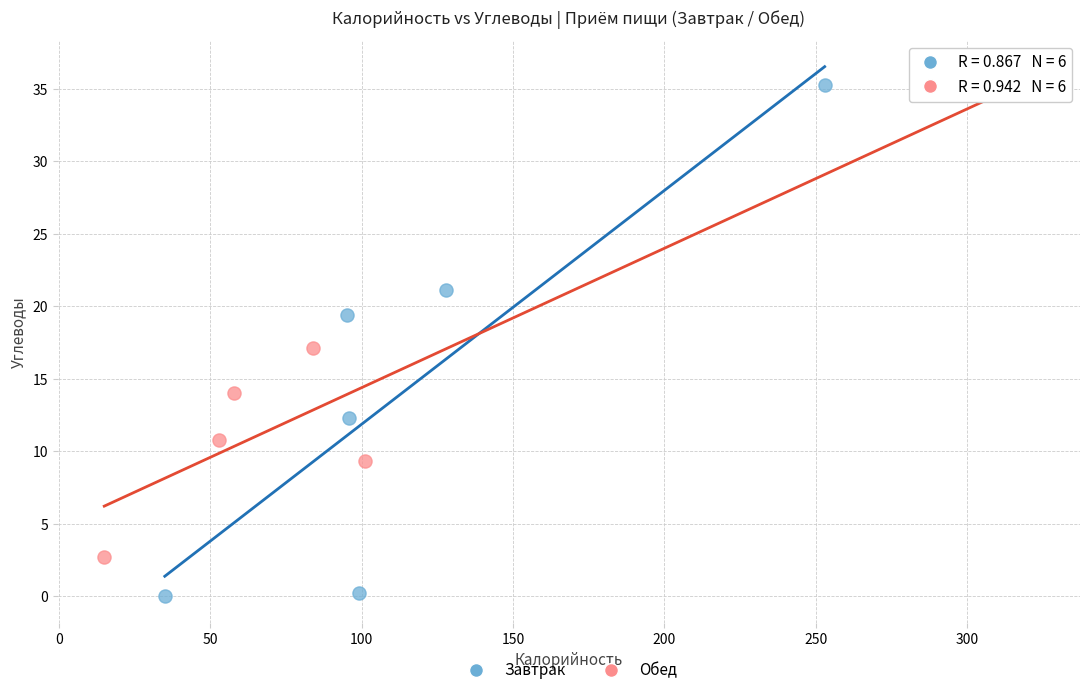

Which series has the largest Y range (max minus min)?

Завтрак